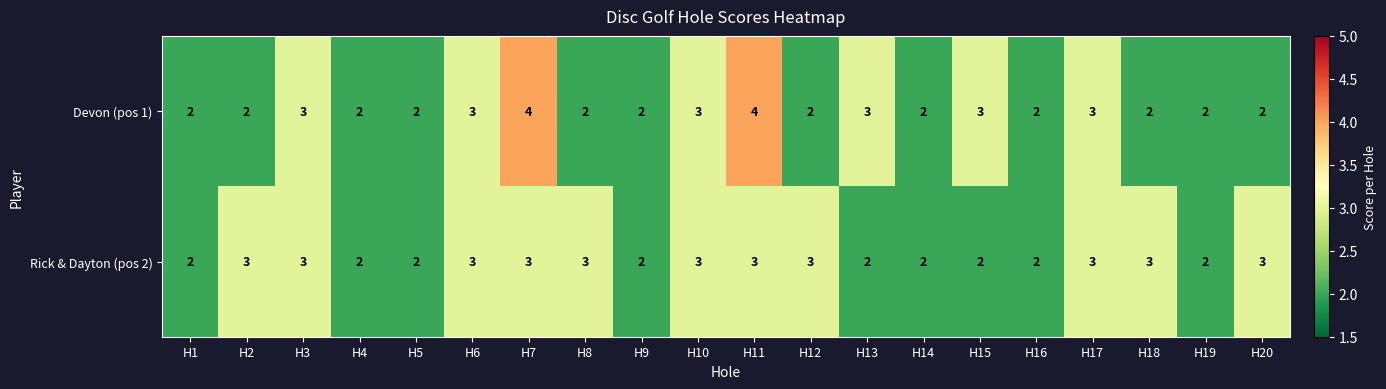

Rank the series by their average value, from lowest to highest.

Devon (pos 1), Rick & Dayton (pos 2)